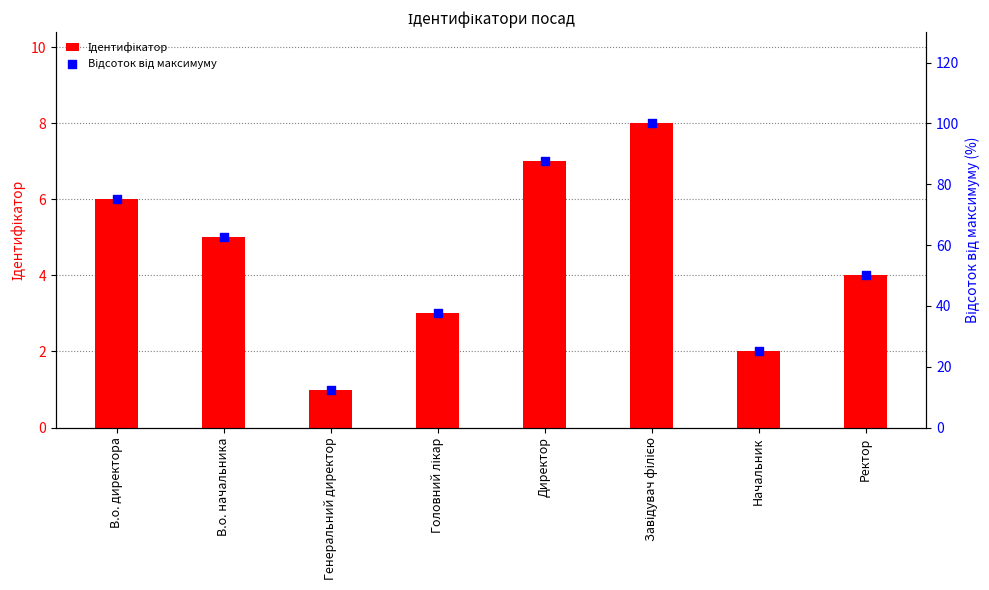

What are all the series names shown in the legend?

Ідентифікатор, Відсоток від максимуму